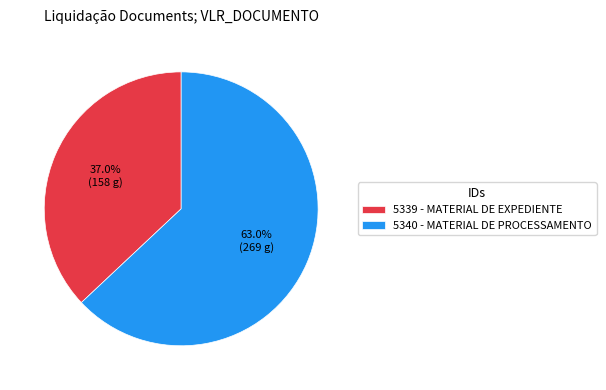

Between 5339 - MATERIAL DE EXPEDIENTE and 5340 - MATERIAL DE PROCESSAMENTO, which is larger?

5340 - MATERIAL DE PROCESSAMENTO